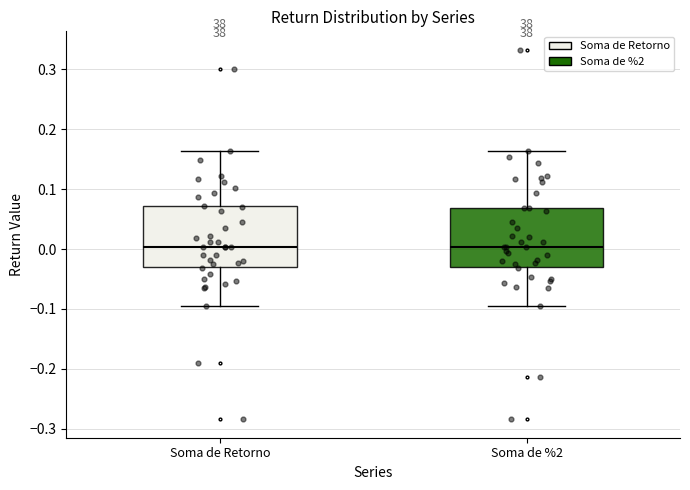

Where is the upper edge of the box for Soma de Retorno on the y-axis? The values are not printed on the chart, so give them approximately, as read against the axis.

0.07